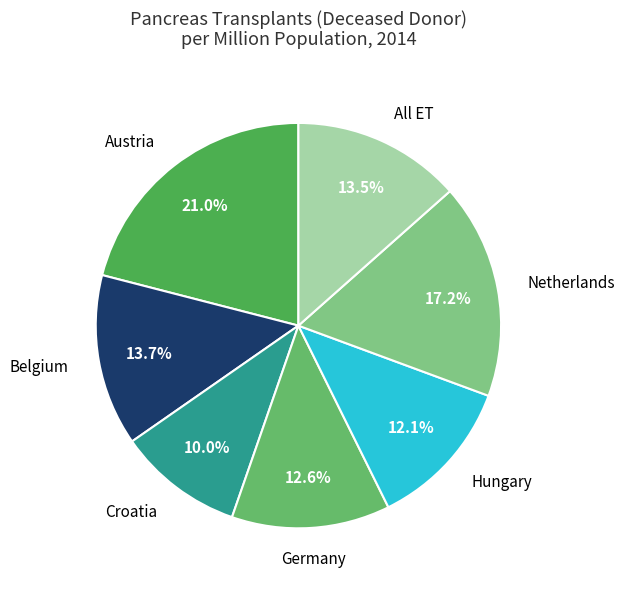

Which slice is the smallest?

Croatia